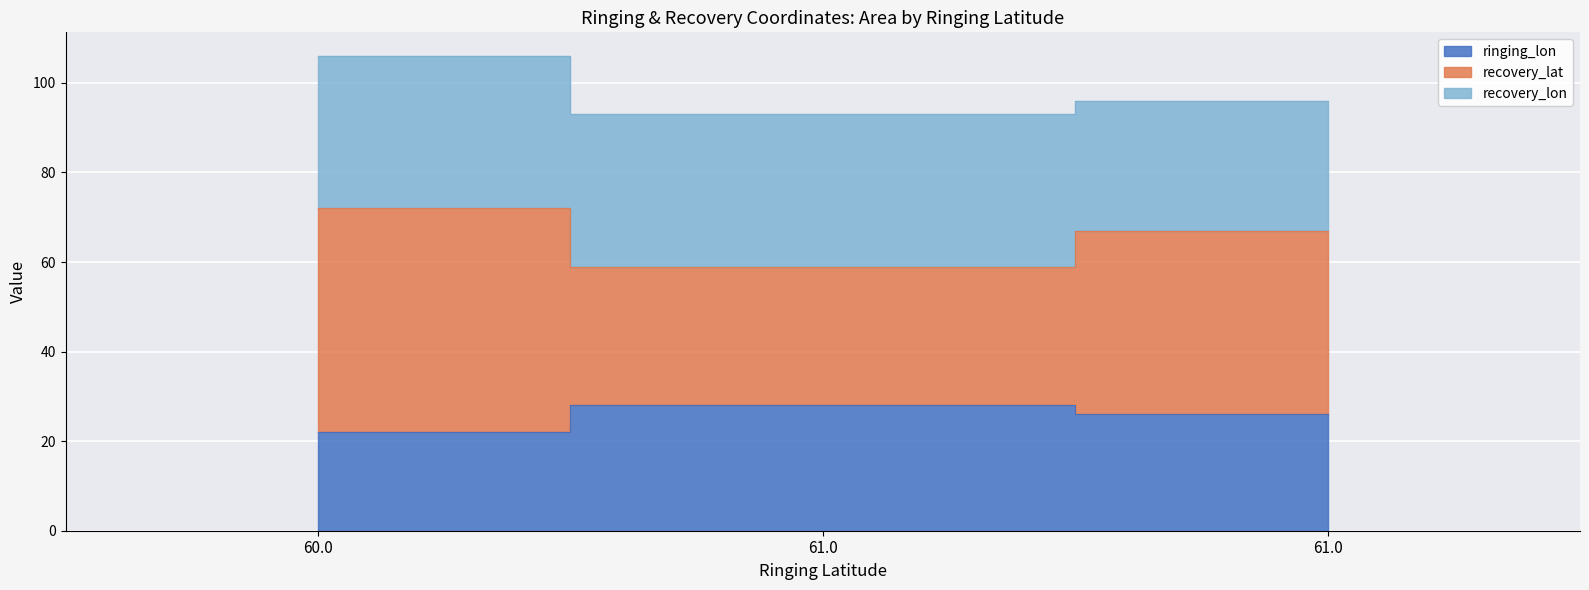

Count the ringing_lon values in the range 22 to 28.

3